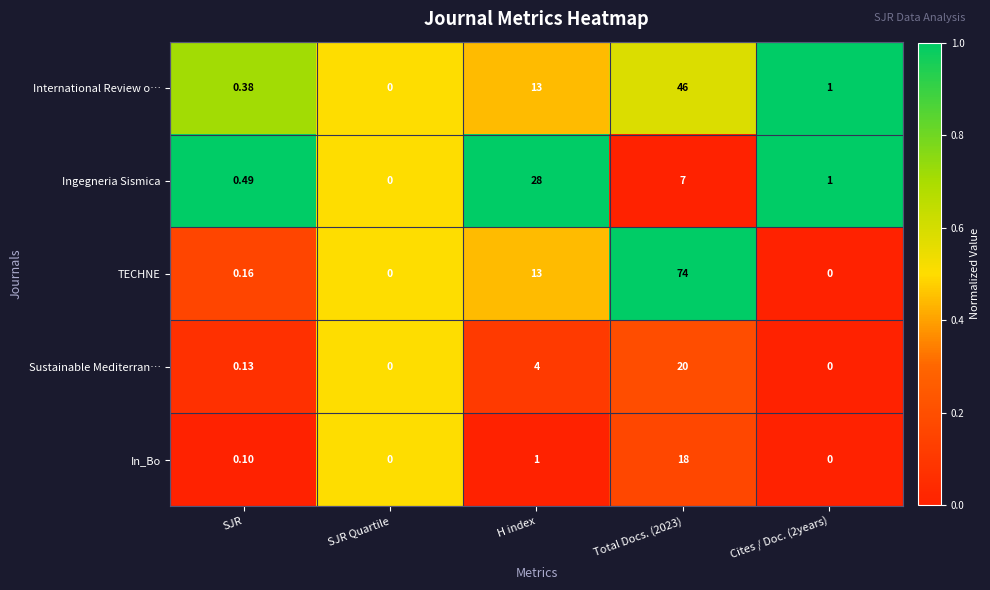

Rank the series by their maximum value, from highest to lowest.

TECHNE, International Review o…, Ingegneria Sismica, Sustainable Mediterran…, In_Bo